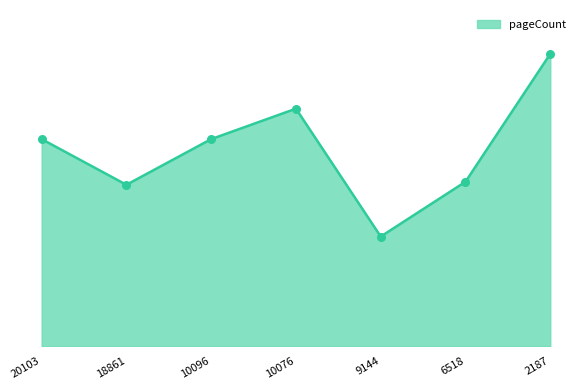

Between 2187 and 18861, which is larger?

2187